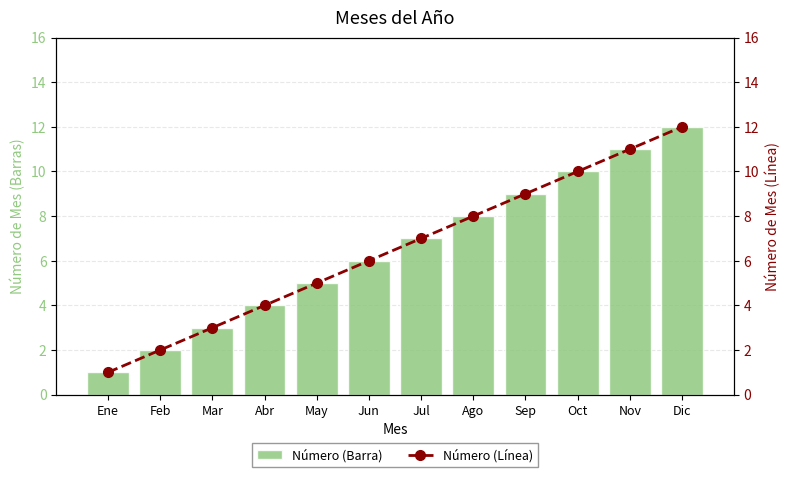

Which series has the widest spread of values?

Número (Barra)